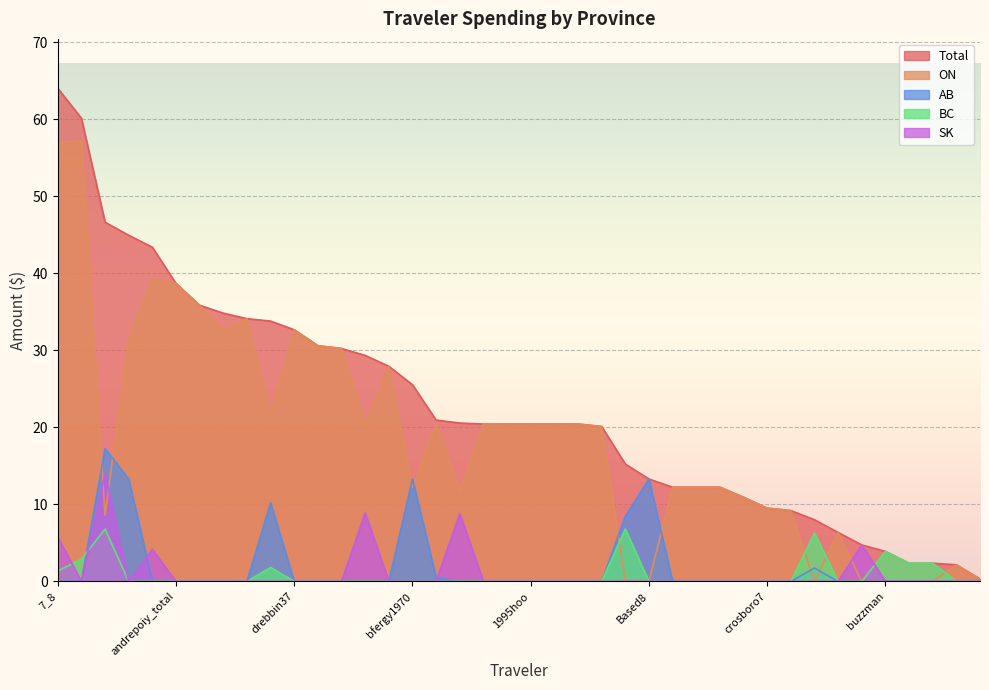

Rank the series at bejacob from lowest to highest value.

AB, BC, SK, Total, ON